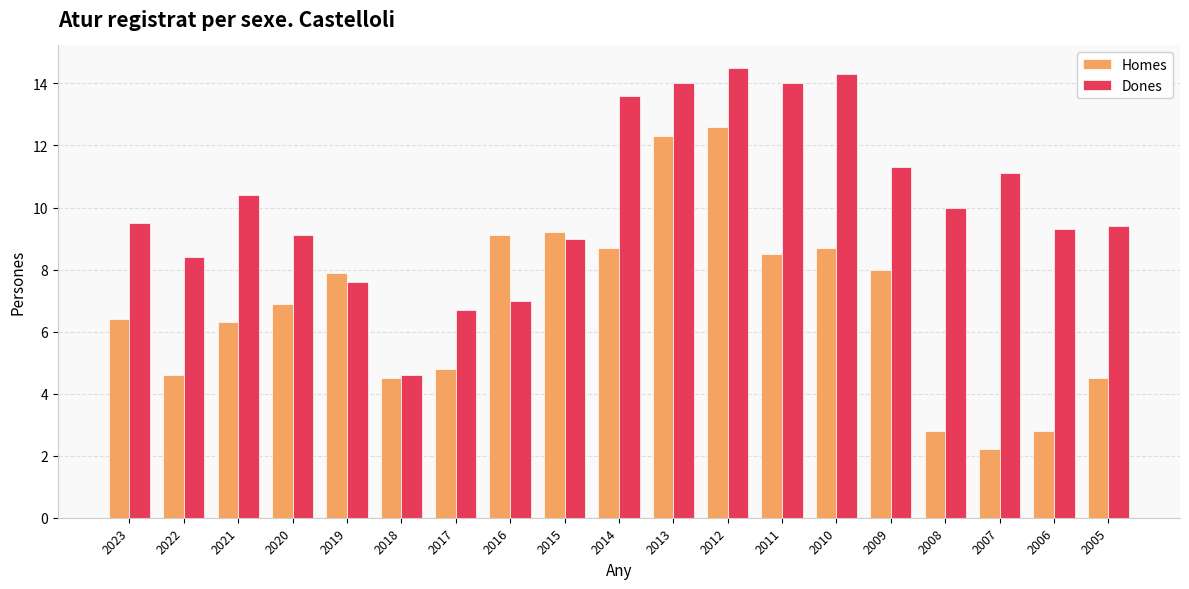

Reading left to right, list all the values displayed in this chart.

Homes: 2023=6.4	2022=4.6	2021=6.3	2020=6.9	2019=7.9	2018=4.5	2017=4.8	2016=9.1	2015=9.2	2014=8.7	2013=12.3	2012=12.6	2011=8.5	2010=8.7	2009=8.0	2008=2.8	2007=2.2	2006=2.8	2005=4.5
Dones: 2023=9.5	2022=8.4	2021=10.4	2020=9.1	2019=7.6	2018=4.6	2017=6.7	2016=7.0	2015=9.0	2014=13.6	2013=14.0	2012=14.5	2011=14.0	2010=14.3	2009=11.3	2008=10.0	2007=11.1	2006=9.3	2005=9.4